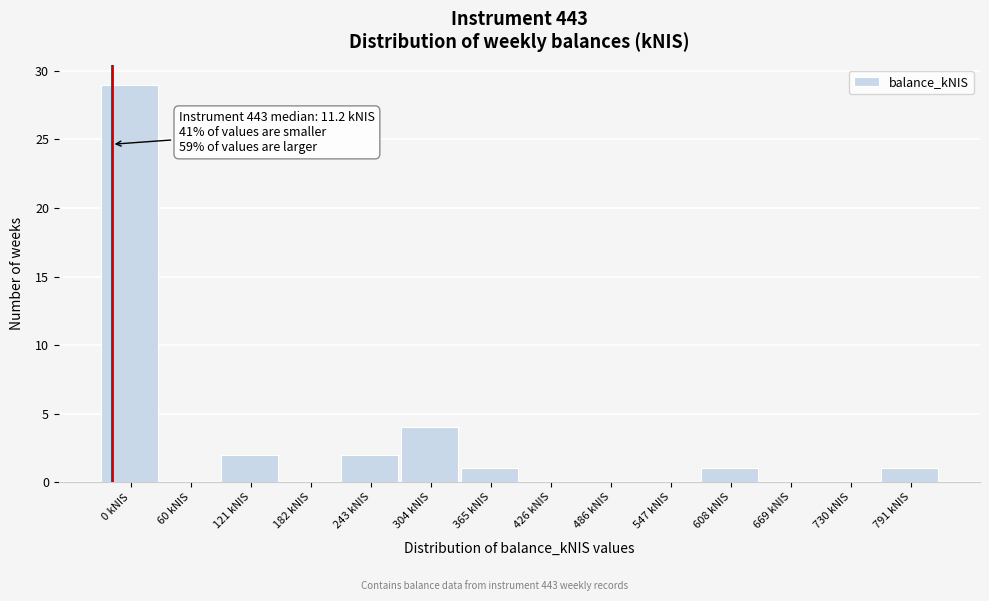

Reading right to left, what are all the values shown in this chart?

791 kNIS=1	730 kNIS=0	669 kNIS=0	608 kNIS=1	547 kNIS=0	486 kNIS=0	426 kNIS=0	365 kNIS=1	304 kNIS=4	243 kNIS=2	182 kNIS=0	121 kNIS=2	60 kNIS=0	0 kNIS=29